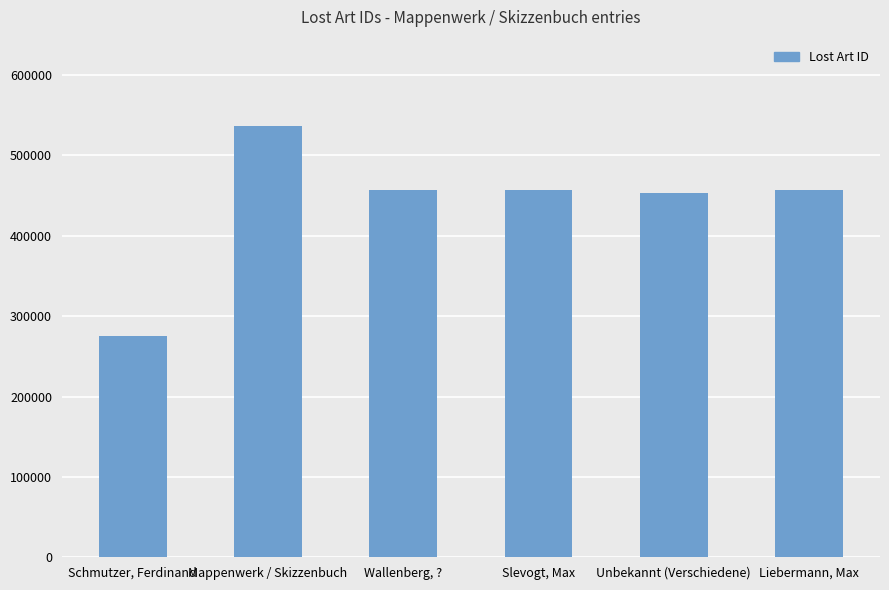

What is the difference between the values at Mappenwerk / Skizzenbuch and Unbekannt (Verschiedene)?

83362